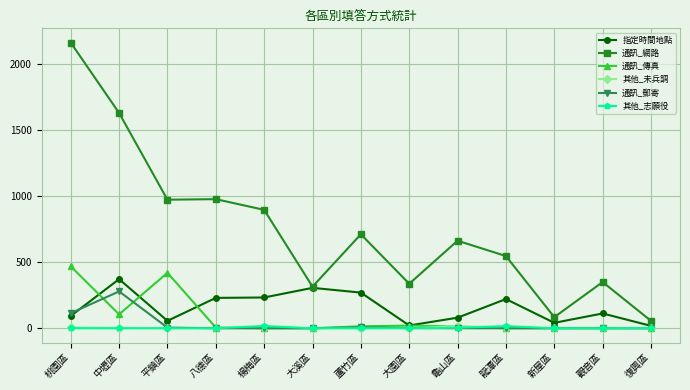

After their last crossing, which series has the higher values: 其他_志願役 or 通訊_郵寄?

其他_志願役